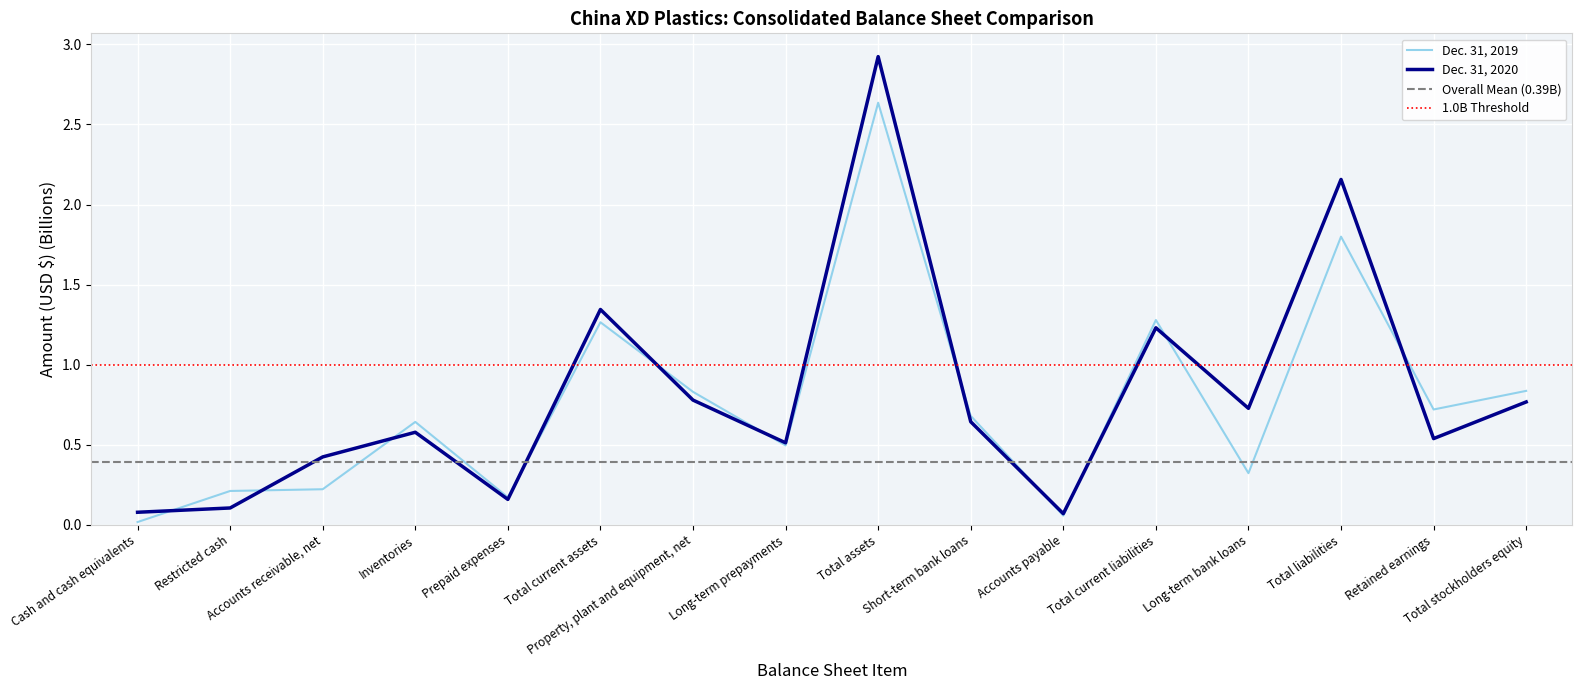

At how many categories does at least one series exceed 1?

4